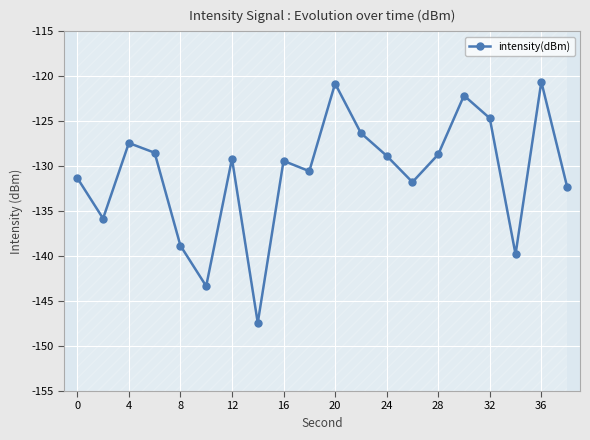

At which category does intensity(dBm) reach its first local peak?

4